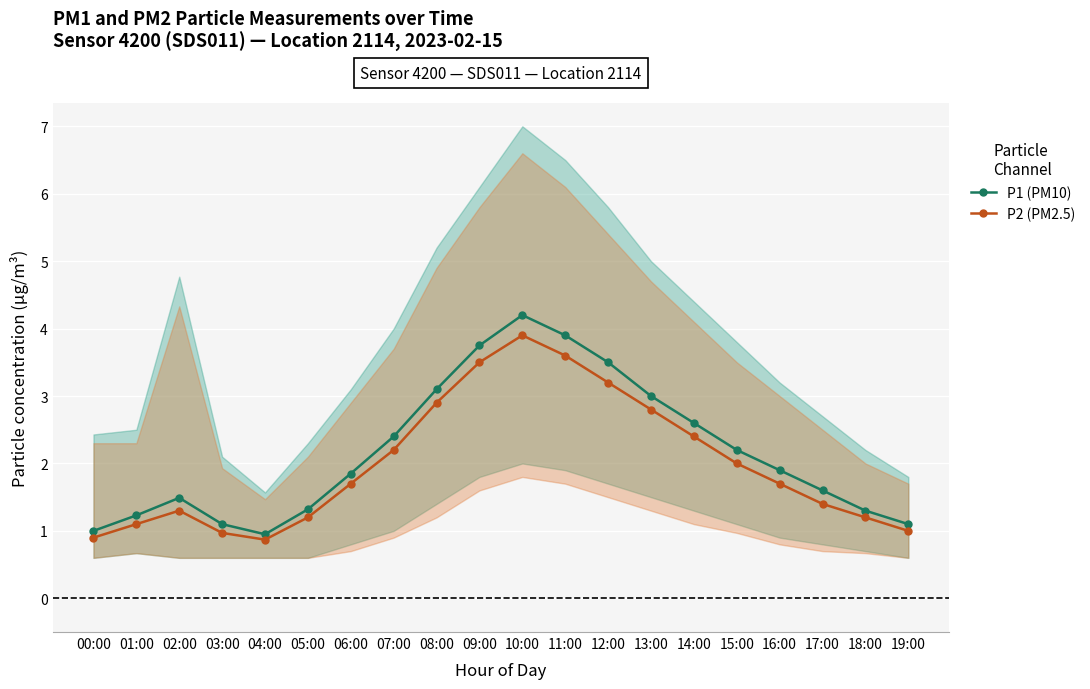

What is the highest value of the P2 (PM2.5) series?

3.9